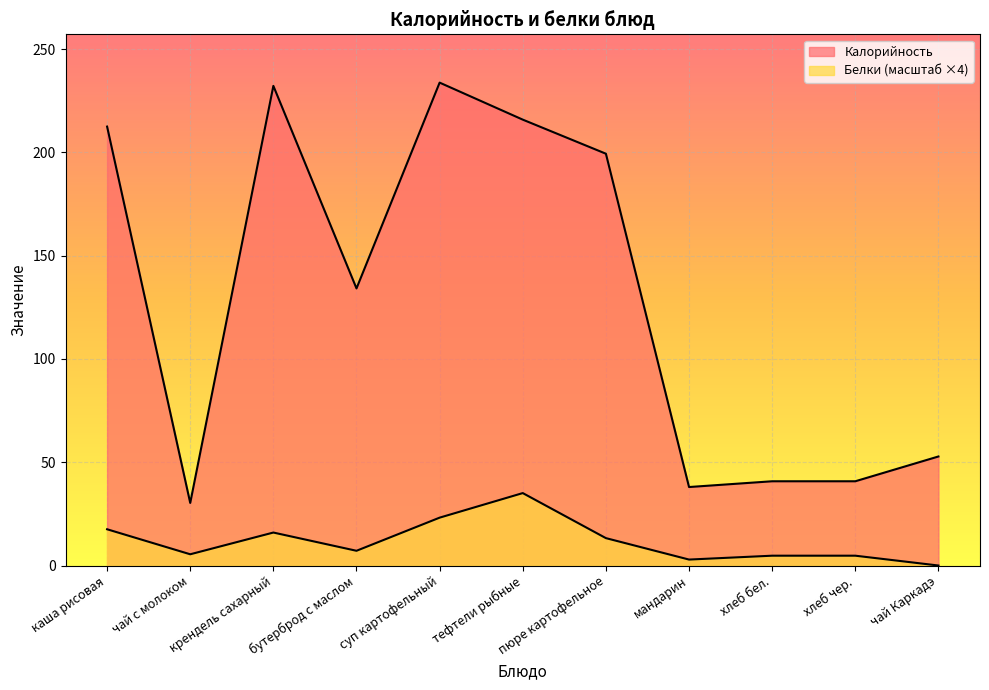

Reading left to right, extract all data points from this chart.

Калорийность: 212.5	30.3	232.2	134.2	233.8	215.9	199.4	38.0	40.8	40.8	52.8
Белки: 17.6	5.4	16.0	7.1	23.2	35.1	13.3	2.9	4.8	4.8	0.0